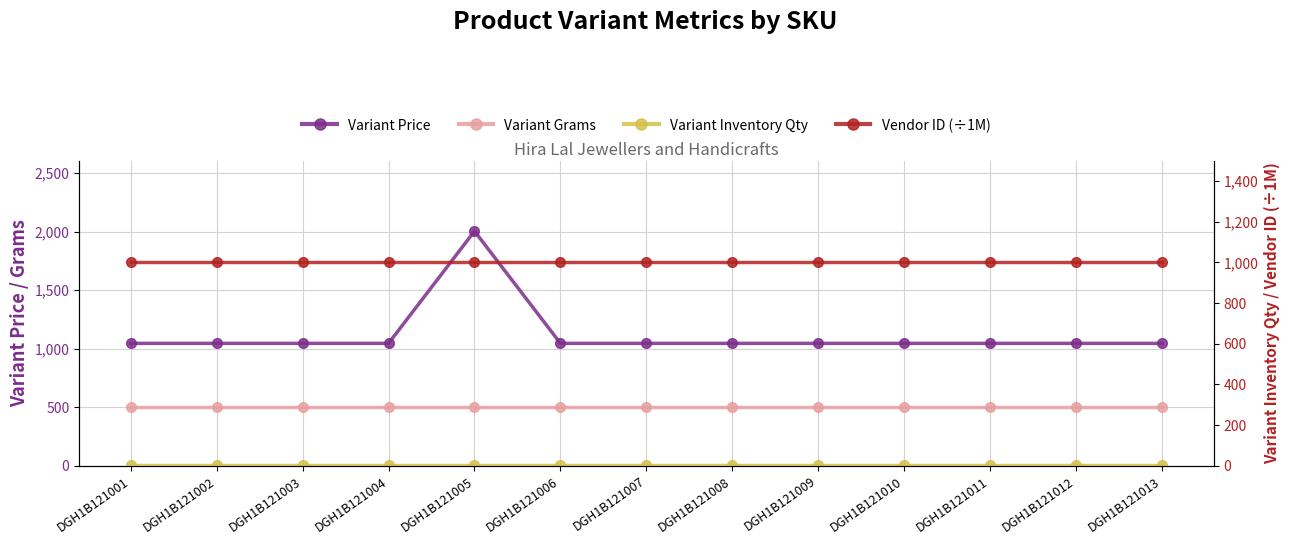

What is the total value across all series at DGH1B121002?

2546.0